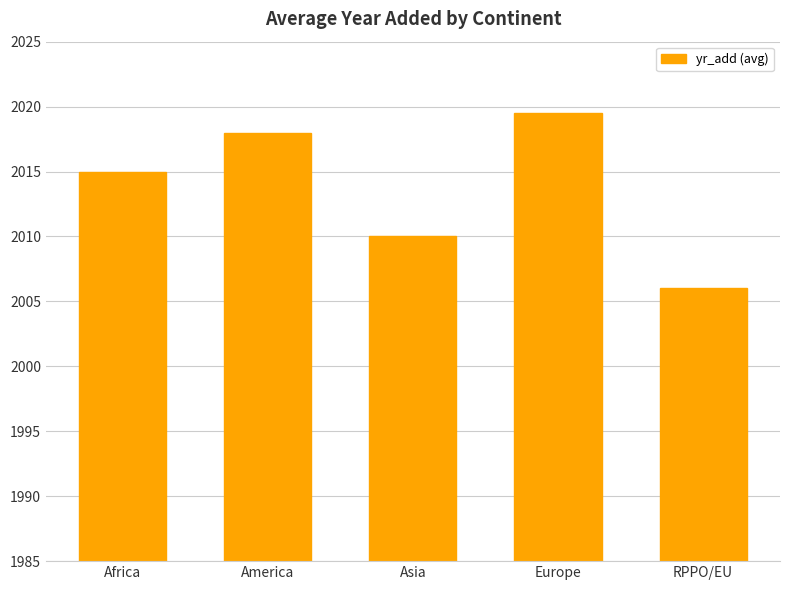

What is the label of the 4th bar from the right?

America